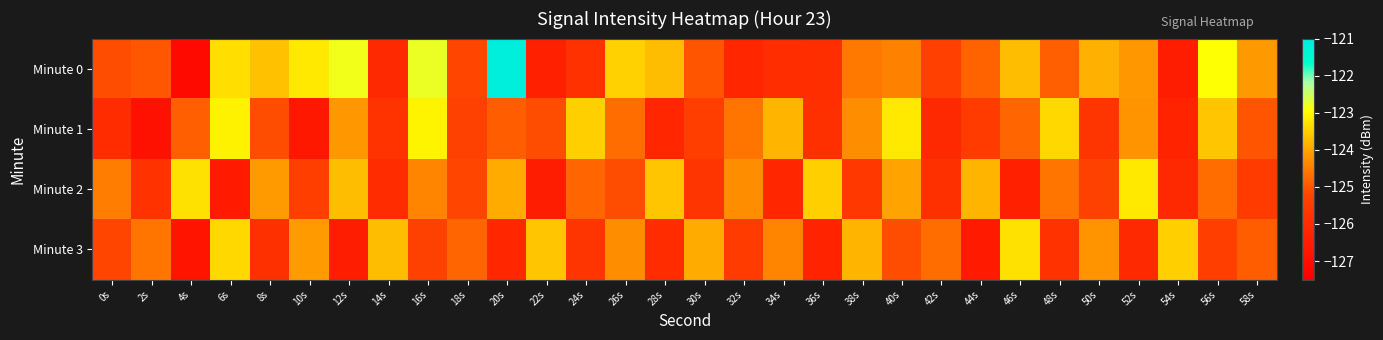

Reading right to left, what are all the values shown in this chart?

Minute 0: 58s=-124.1	56s=-122.9	54s=-126.5	52s=-124.2	50s=-123.9	48s=-124.9	46s=-123.7	44s=-124.8	42s=-125.3	40s=-124.4	38s=-124.5	36s=-125.9	34s=-126.0	32s=-126.2	30s=-125.0	28s=-123.7	26s=-123.5	24s=-125.8	22s=-126.4	20s=-121.0	18s=-125.2	16s=-122.8	14s=-126.1	12s=-122.8	10s=-123.2	8s=-123.7	6s=-123.3	4s=-127.1	2s=-125.0	0s=-125.1
Minute 1: 58s=-125.0	56s=-123.6	54s=-126.3	52s=-124.2	50s=-125.7	48s=-123.4	46s=-124.8	44s=-125.5	42s=-126.1	40s=-123.2	38s=-124.3	36s=-125.9	34s=-123.8	32s=-124.6	30s=-125.4	28s=-126.2	26s=-124.7	24s=-123.5	22s=-125.1	20s=-124.9	18s=-125.3	16s=-123.1	14s=-125.8	12s=-124.2	10s=-126.7	8s=-125.1	6s=-123.1	4s=-124.9	2s=-126.9	0s=-126.0
Minute 2: 58s=-125.5	56s=-124.7	54s=-126.1	52s=-123.2	50s=-125.3	48s=-124.6	46s=-126.4	44s=-123.8	42s=-125.9	40s=-124.0	38s=-125.6	36s=-123.5	34s=-126.2	32s=-124.3	30s=-125.7	28s=-123.6	26s=-125.1	24s=-124.8	22s=-126.5	20s=-123.9	18s=-125.2	16s=-124.4	14s=-126.0	12s=-123.7	10s=-125.4	8s=-124.1	6s=-126.6	4s=-123.3	2s=-125.8	0s=-124.5
Minute 3: 58s=-124.9	56s=-125.4	54s=-123.5	52s=-126.1	50s=-124.2	48s=-125.8	46s=-123.3	44s=-126.6	42s=-124.7	40s=-125.1	38s=-123.8	36s=-126.3	34s=-124.4	32s=-125.5	30s=-123.9	28s=-126.0	26s=-124.3	24s=-125.7	22s=-123.6	20s=-126.2	18s=-124.8	16s=-125.3	14s=-123.7	12s=-126.5	10s=-124.1	8s=-125.9	6s=-123.4	4s=-126.8	2s=-124.6	0s=-125.2